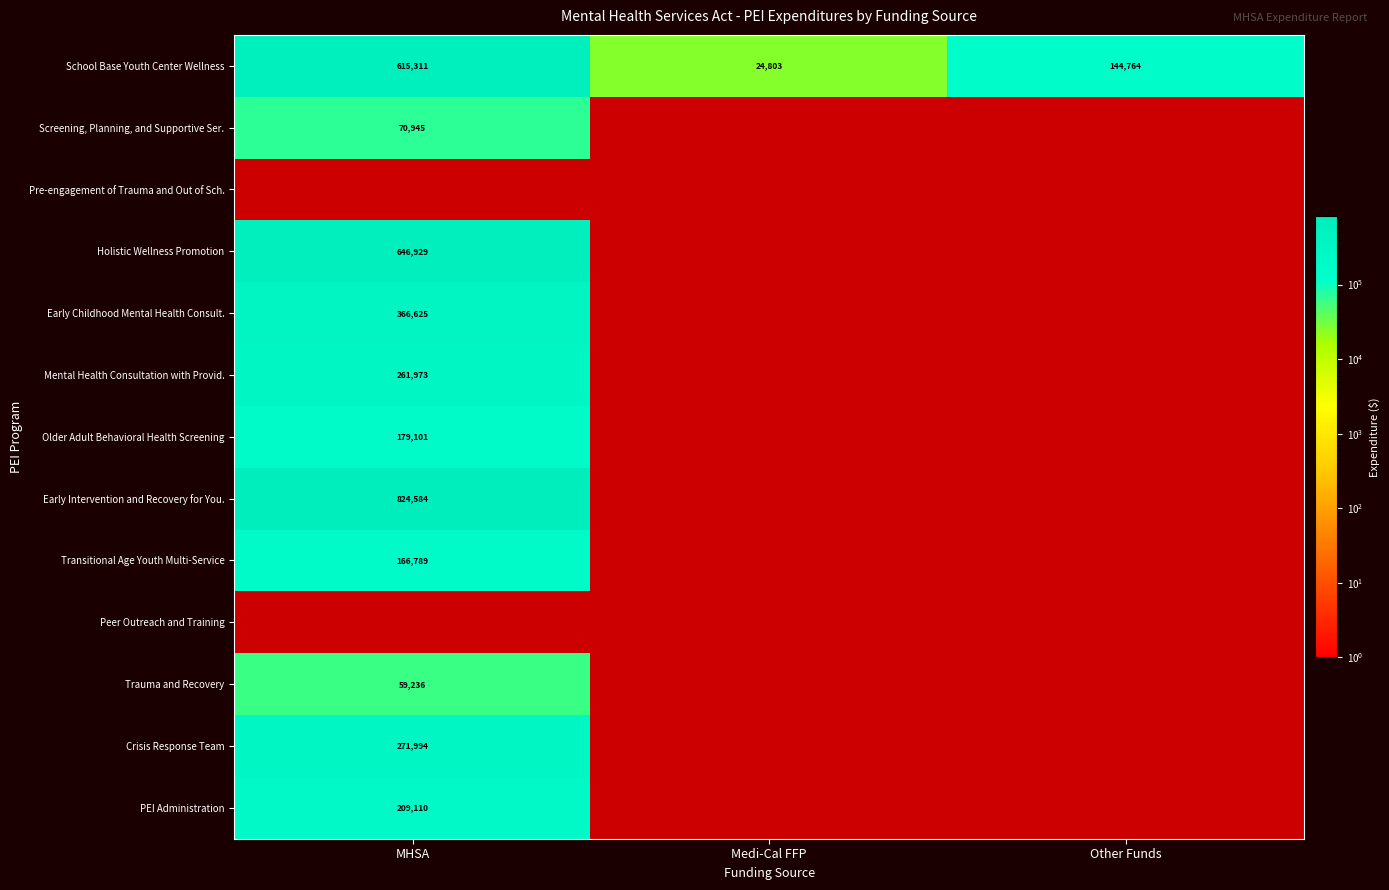

What is the difference between the highest and lowest values at MHSA?

824584